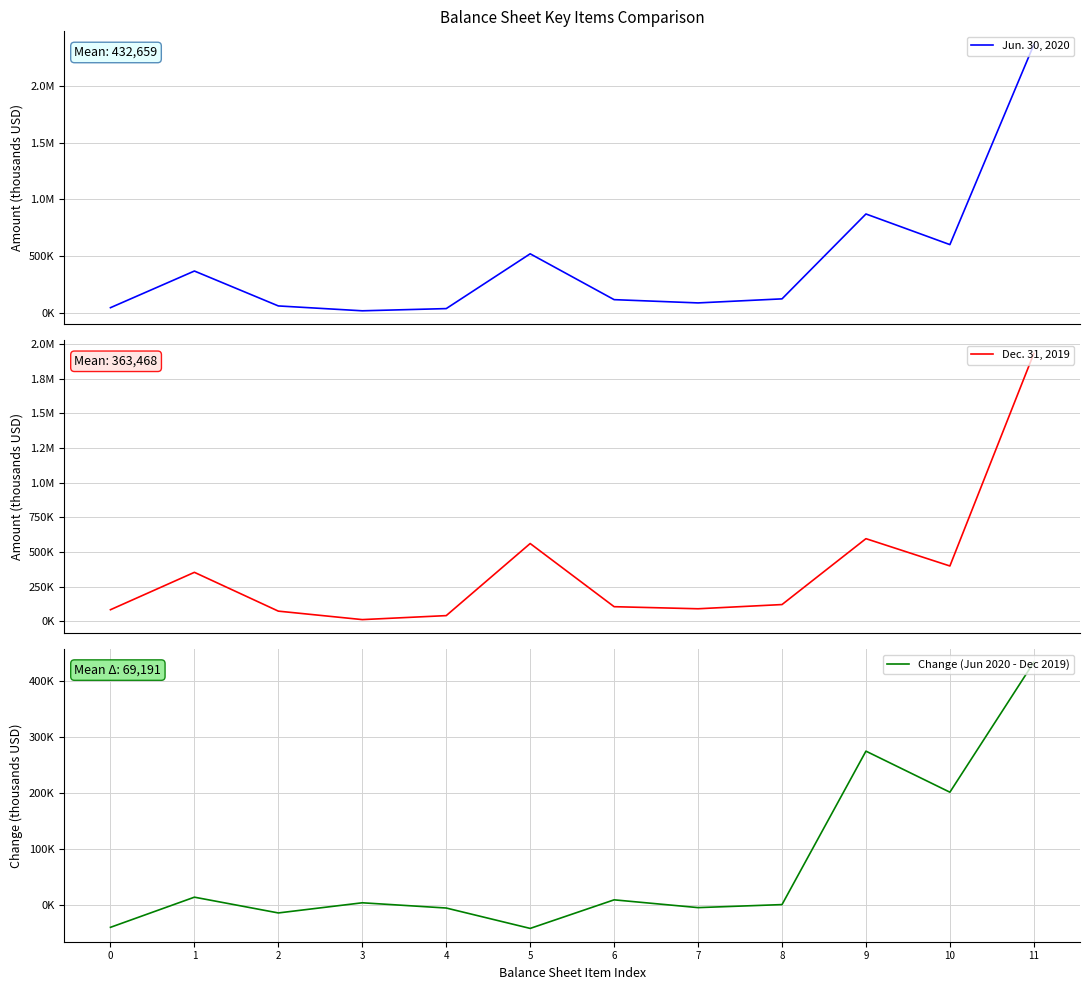

Does the chart display data point markers on the line(s)?

No